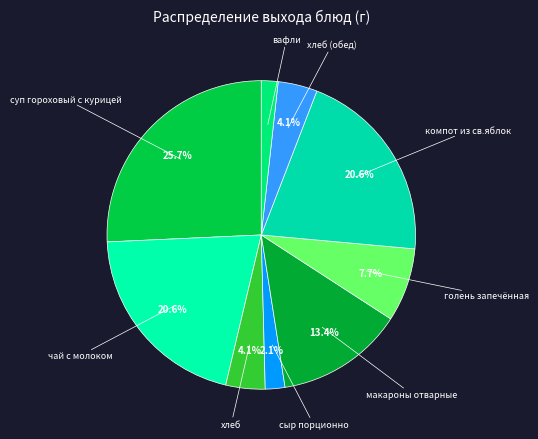

Does any single category account for the majority?

No